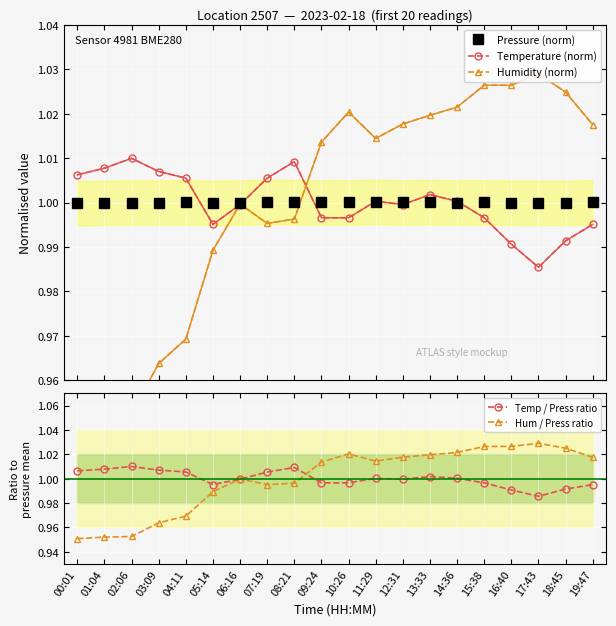

Is it true that Pressure (norm) equals 1.0 at 19:47?

True